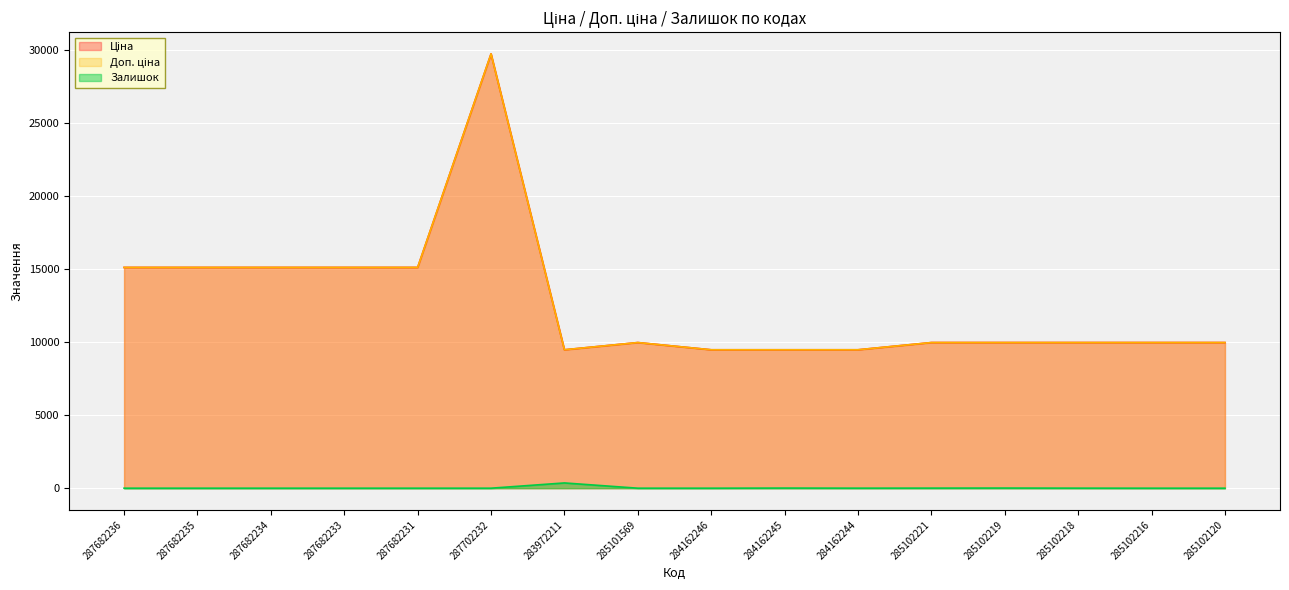

Where is the first local minimum for Залишок?

284162244